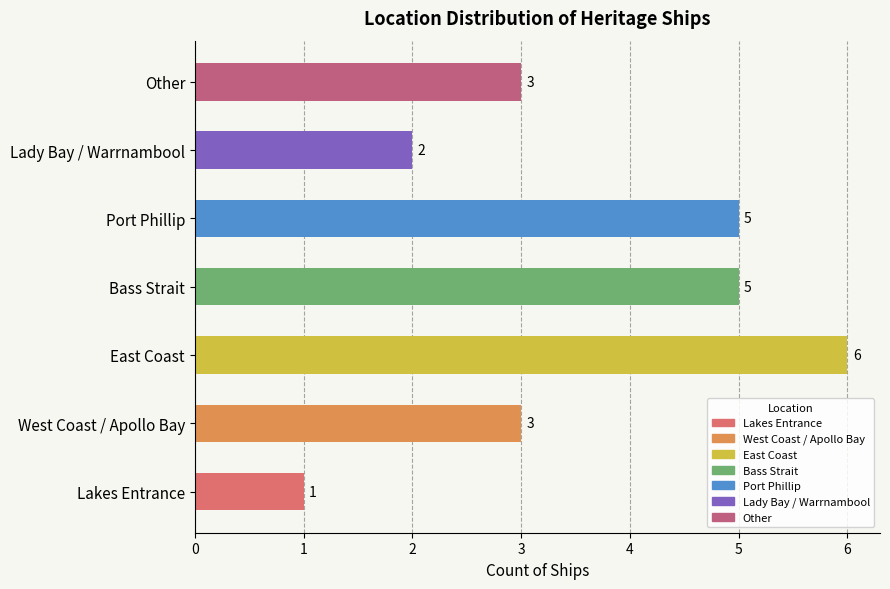

Is it true that the value at East Coast is 4?

False